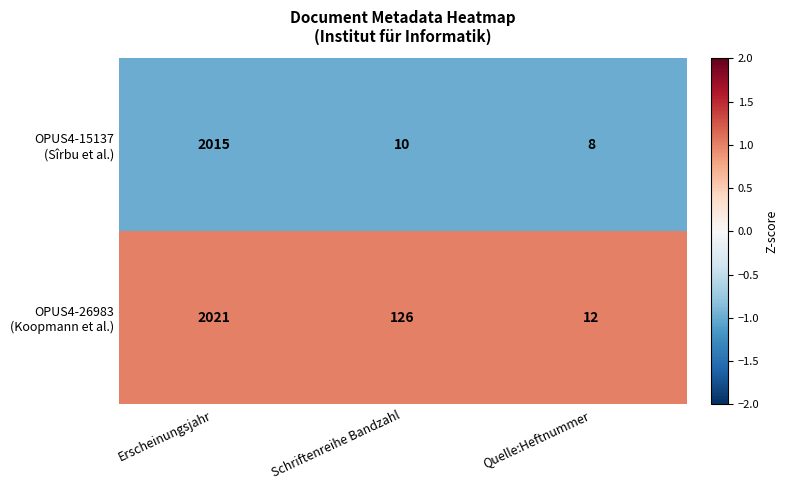

What is the total value across all series at Erscheinungsjahr?

4036